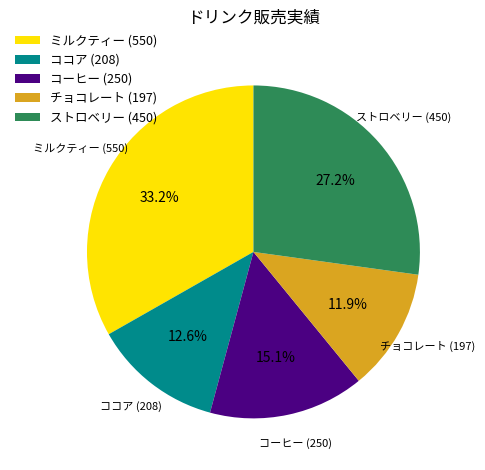

How many slices are in this pie chart?

5